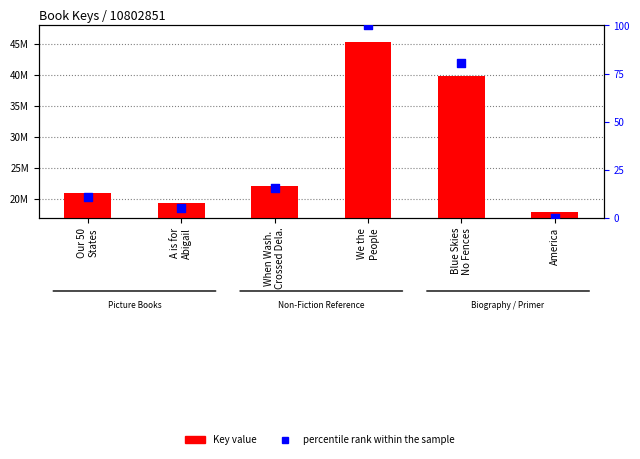

Which series has the largest total across all categories?

Key value